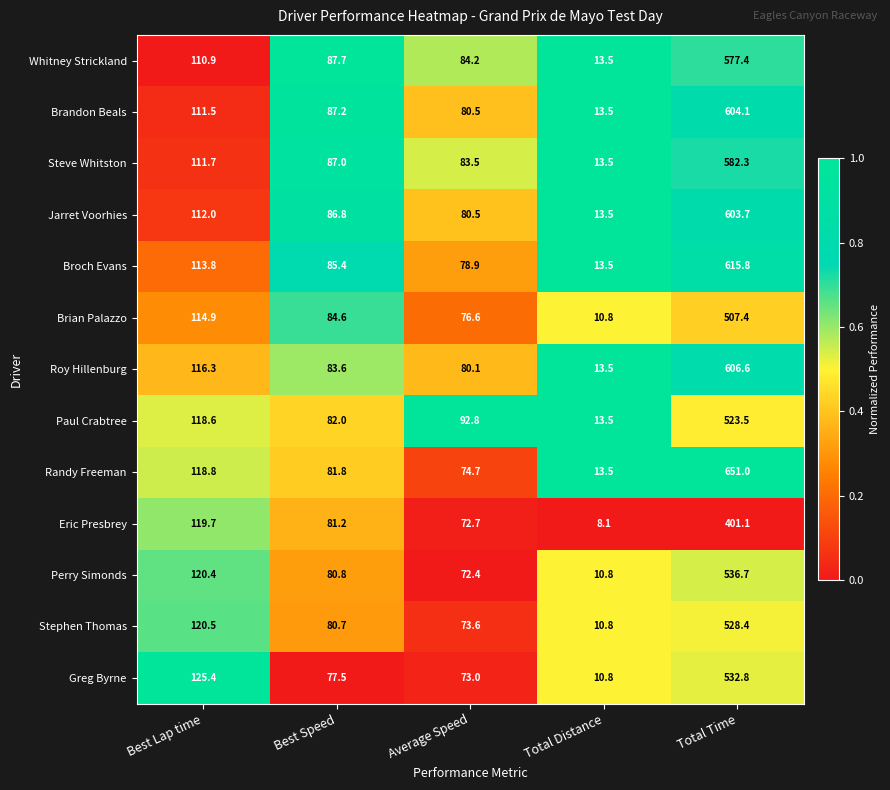

At which label is Steve Whitston closest to 297?

Best Lap time